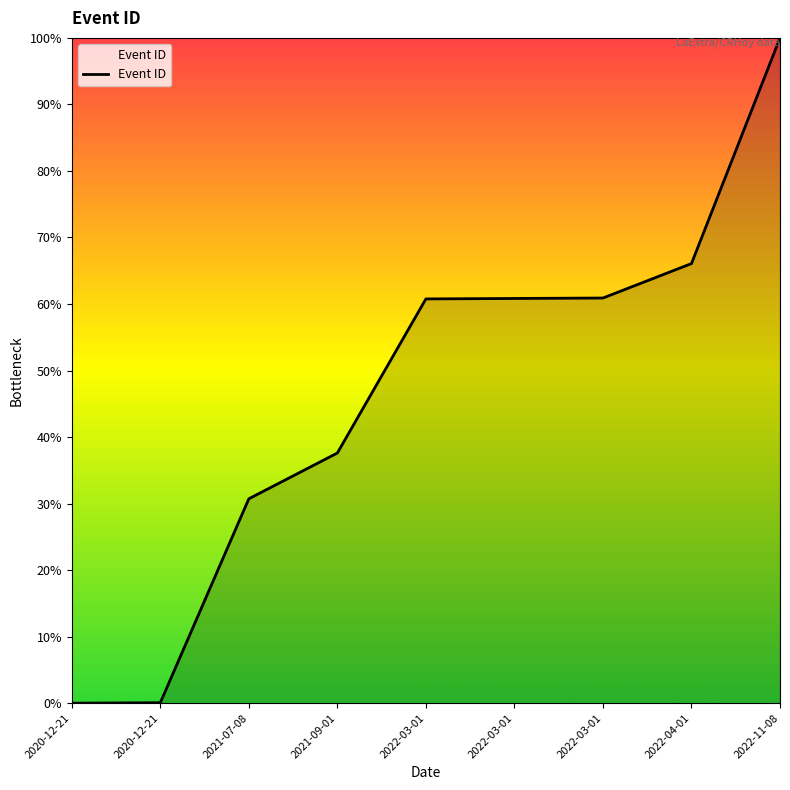

Which has a higher value, 2022-03-01 or 2020-12-21?

2022-03-01